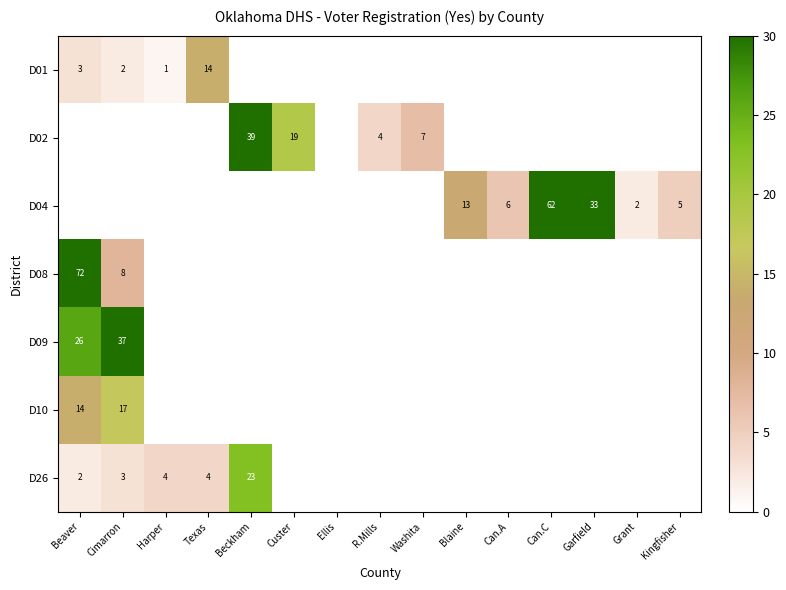

The D04 series shows 19 at Garfield. True or false?

False